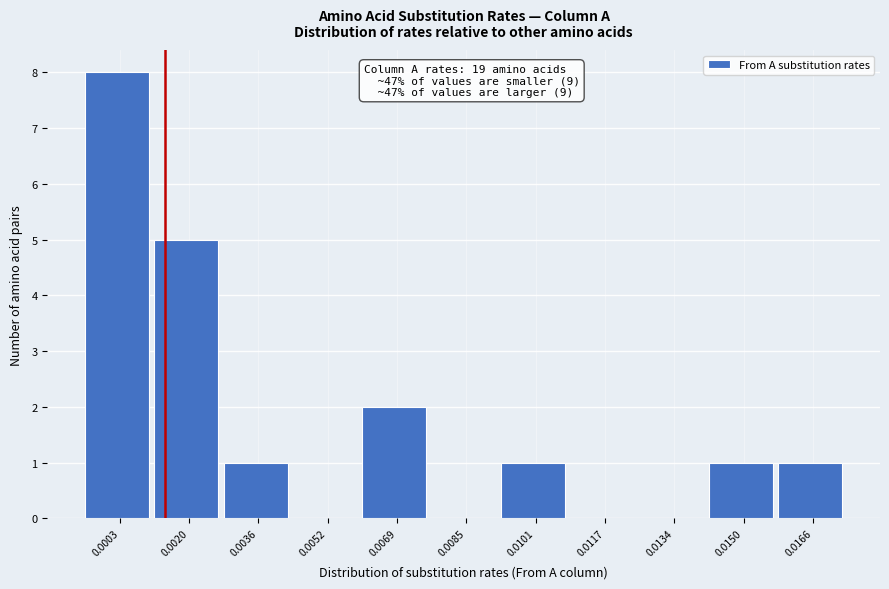

What is the maximum value shown in the chart?

8